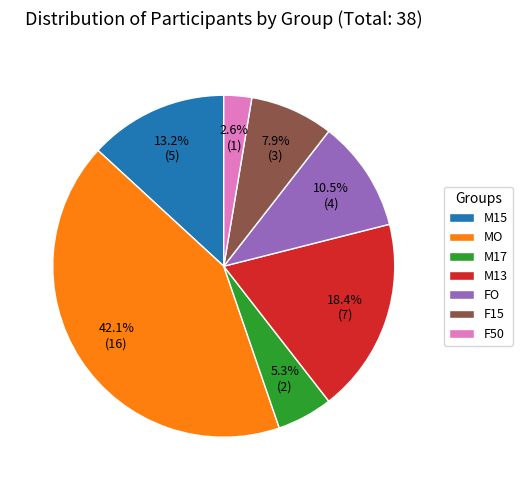

What percentage is the M13 slice, to the nearest percent?

18%